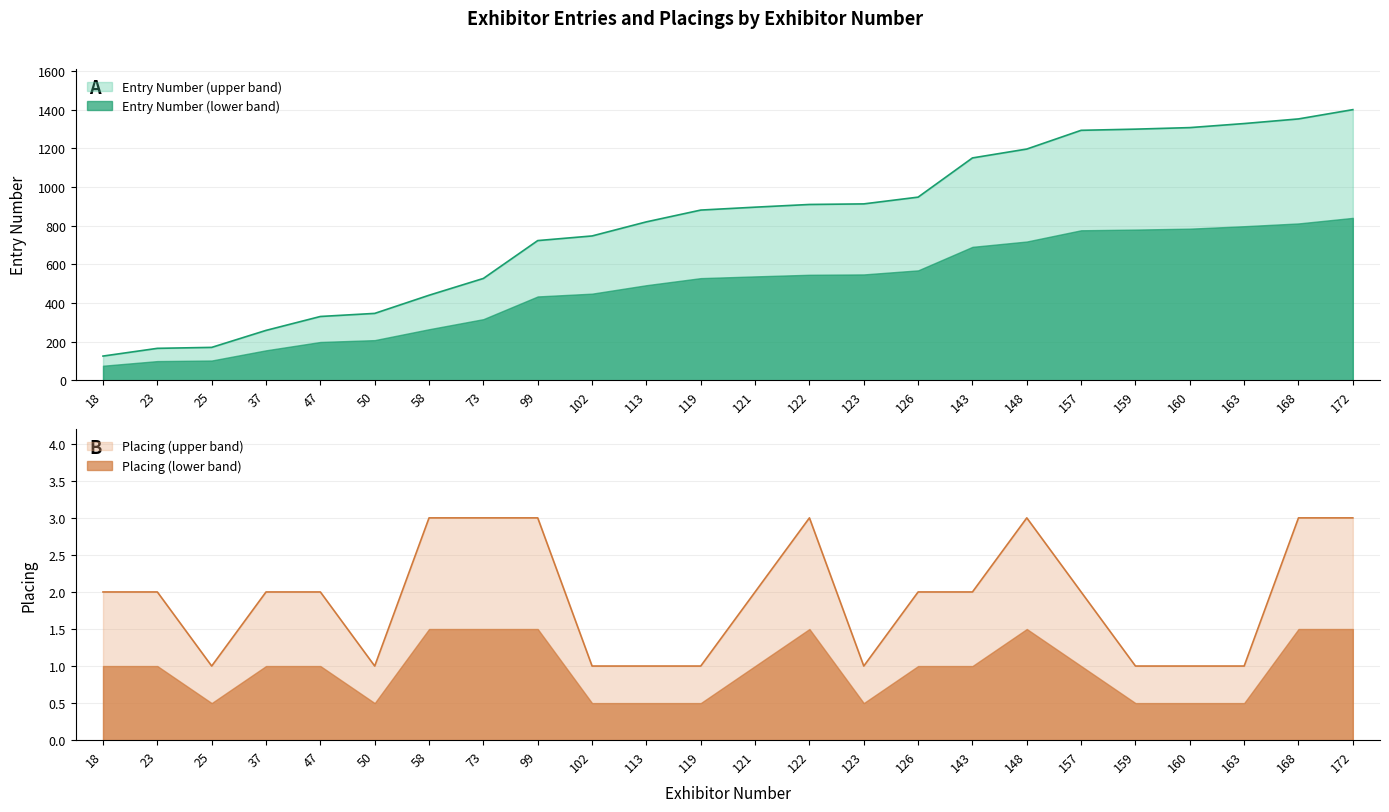

True or false: Entry Number and Placing intersect in this chart.

False